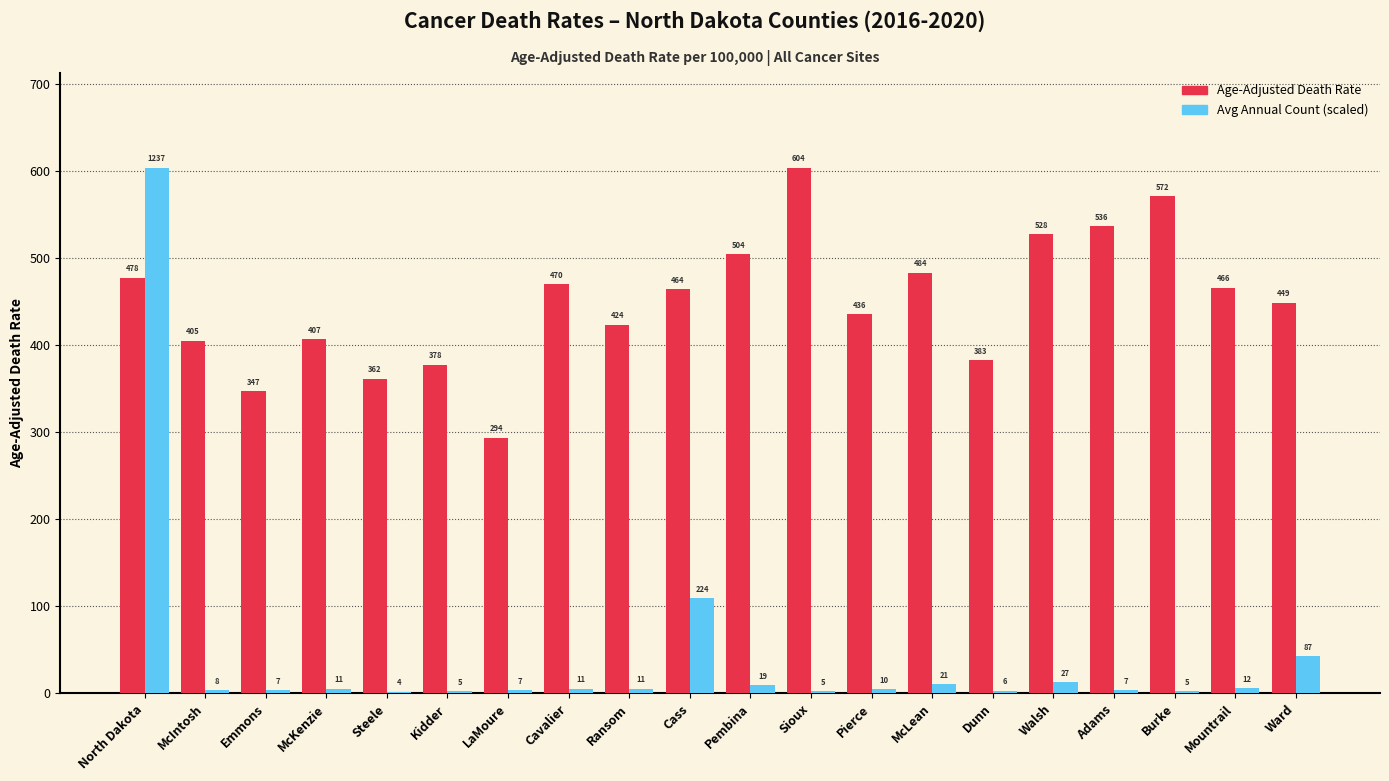

How many groups of bars are there?

20